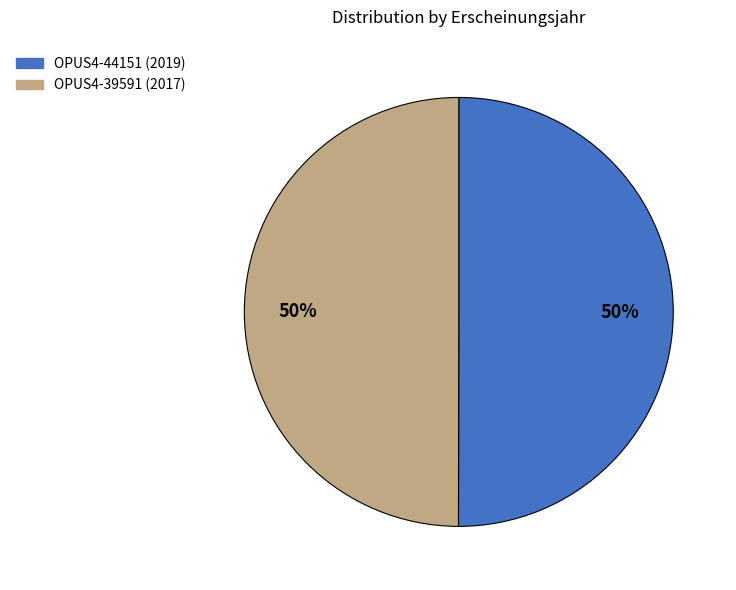

What percentage is the OPUS4-39591 slice, to the nearest percent?

50%